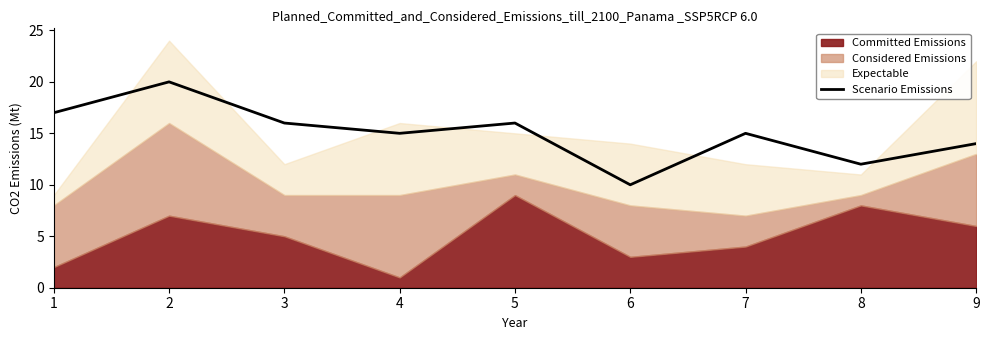

Reading left to right, what are all the values shown in this chart?

17	20	16	15	16	10	15	12	14